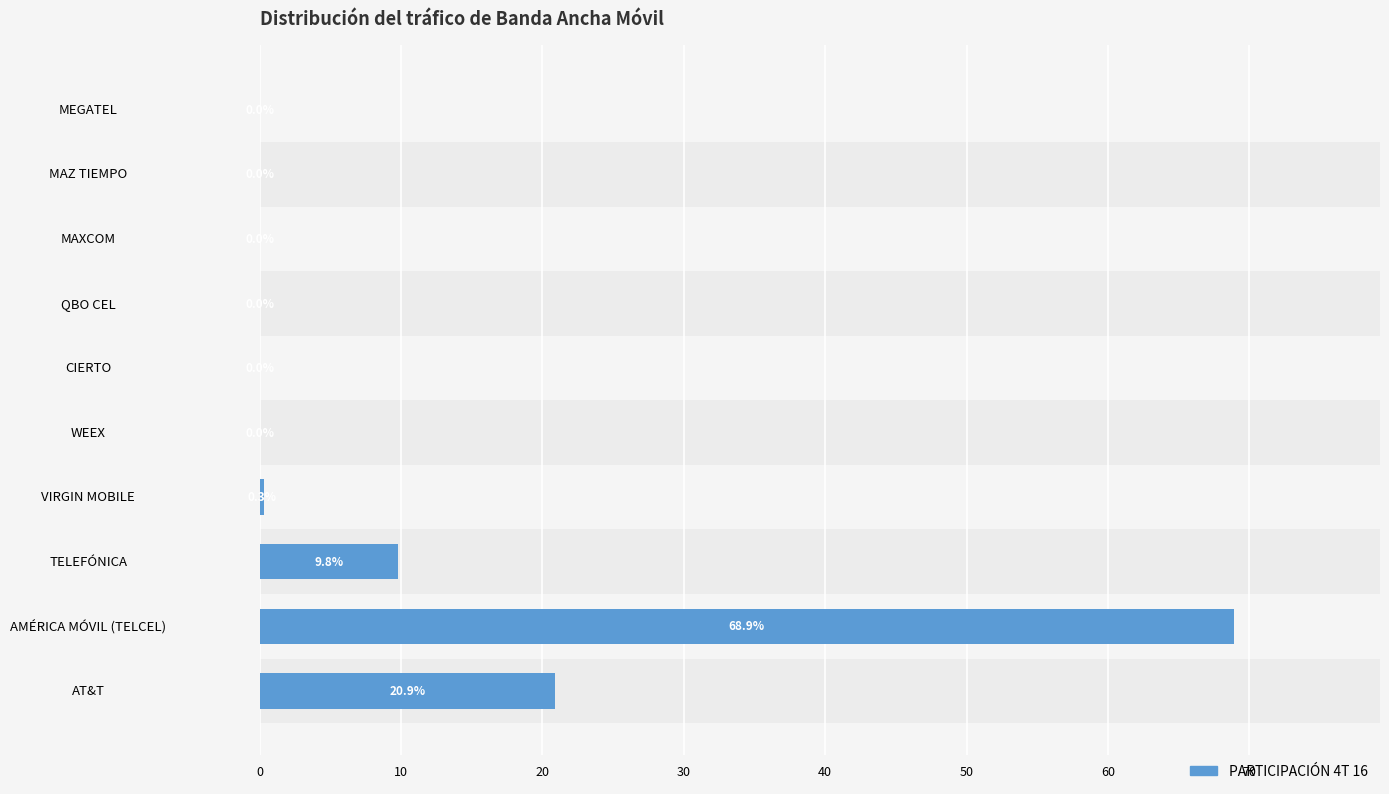

What is the sum of the values at TELEFÓNICA and CIERTO?

9.8